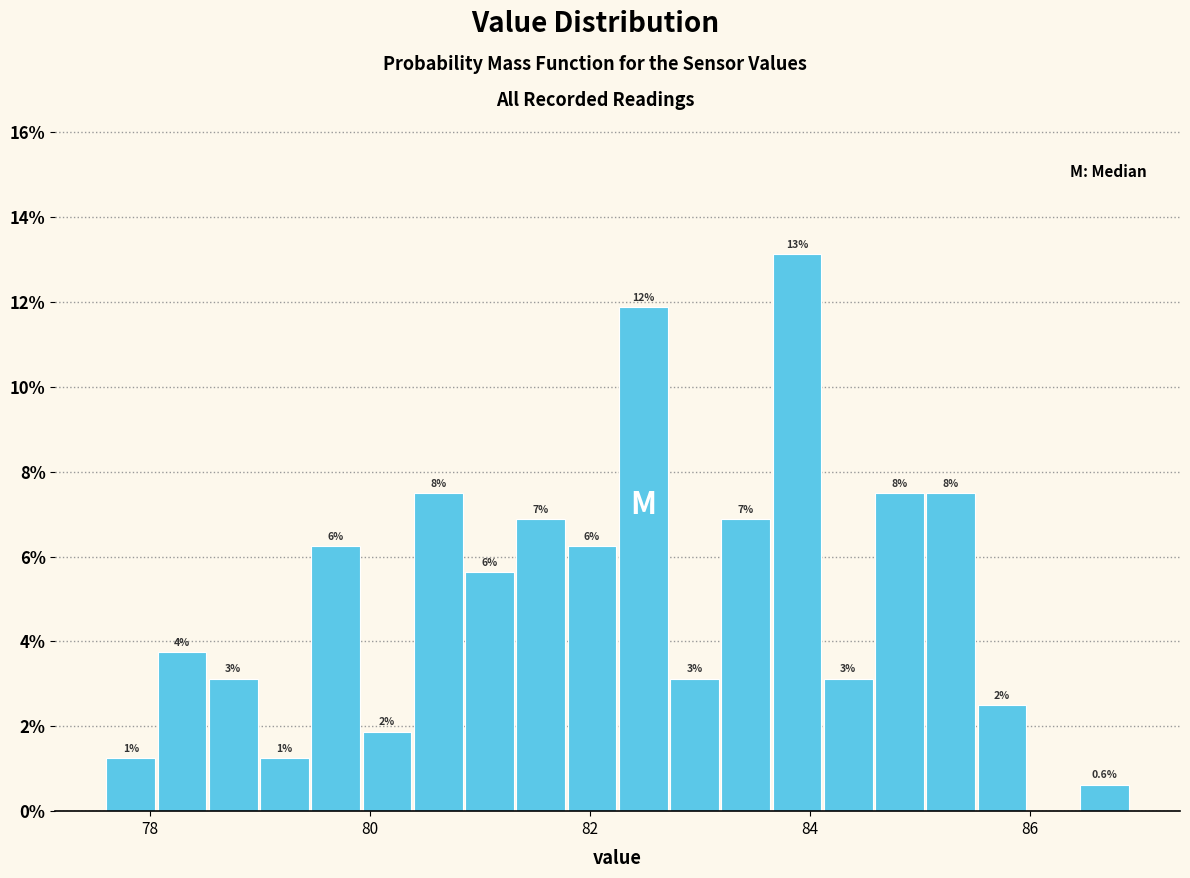

Read against the x-axis, roughly where is the centre of the tallest bar?

83.8